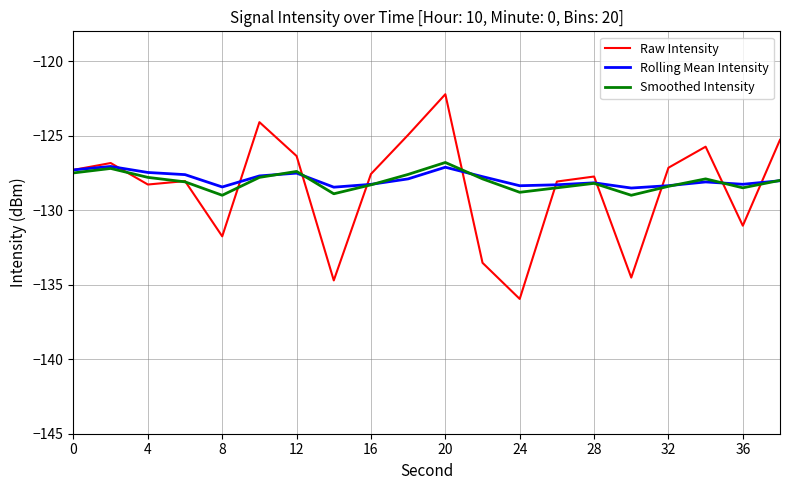

What is the minimum value for Raw Intensity?

-136.0